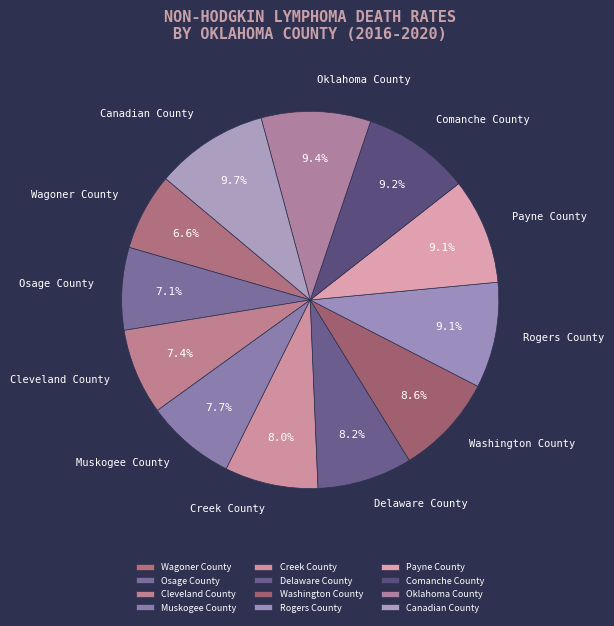

Count the number of slices in the pie.

12